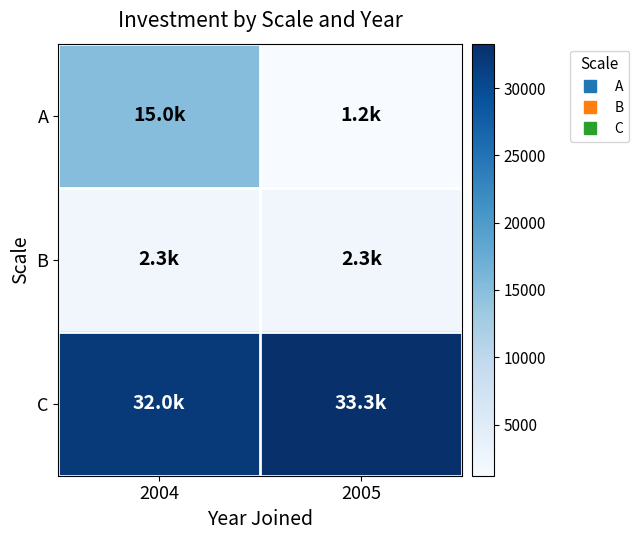

What is the greatest value displayed?

33300